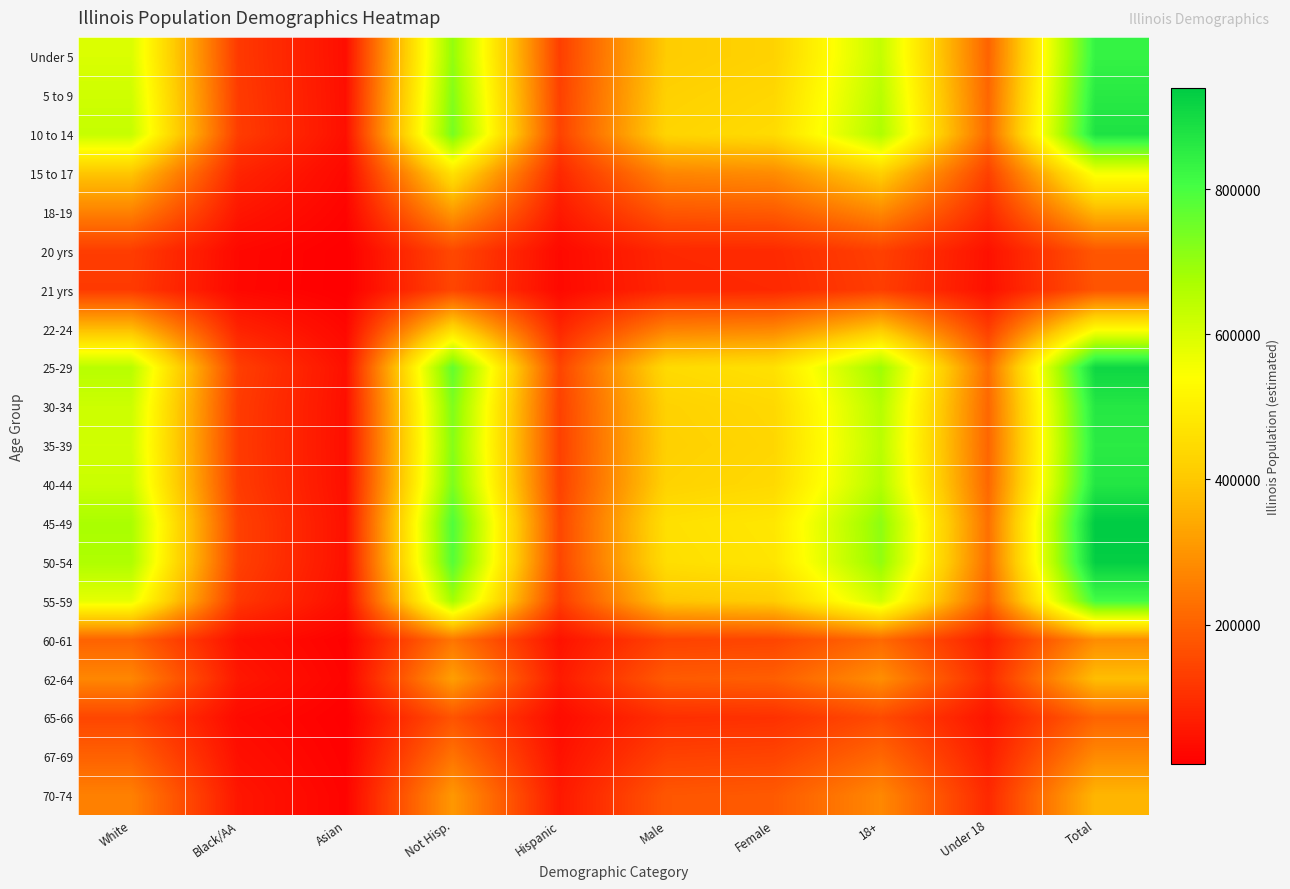

What is the spread (max minus min) of values at Total?

767299.0